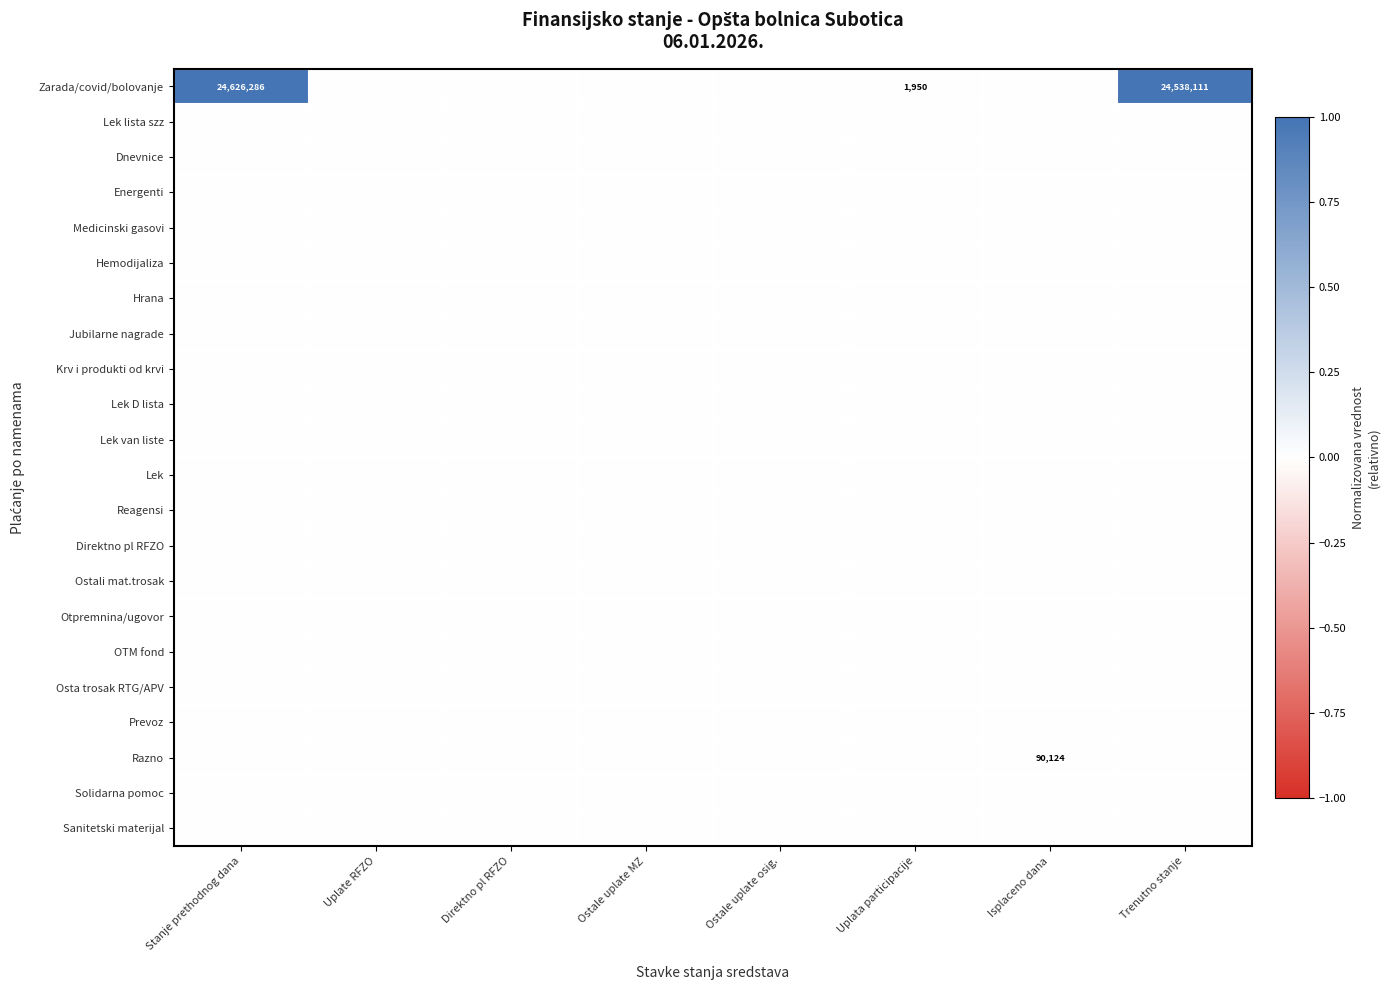

The Sanitetski materijal series shows 0.0 at Uplate RFZO. True or false?

True